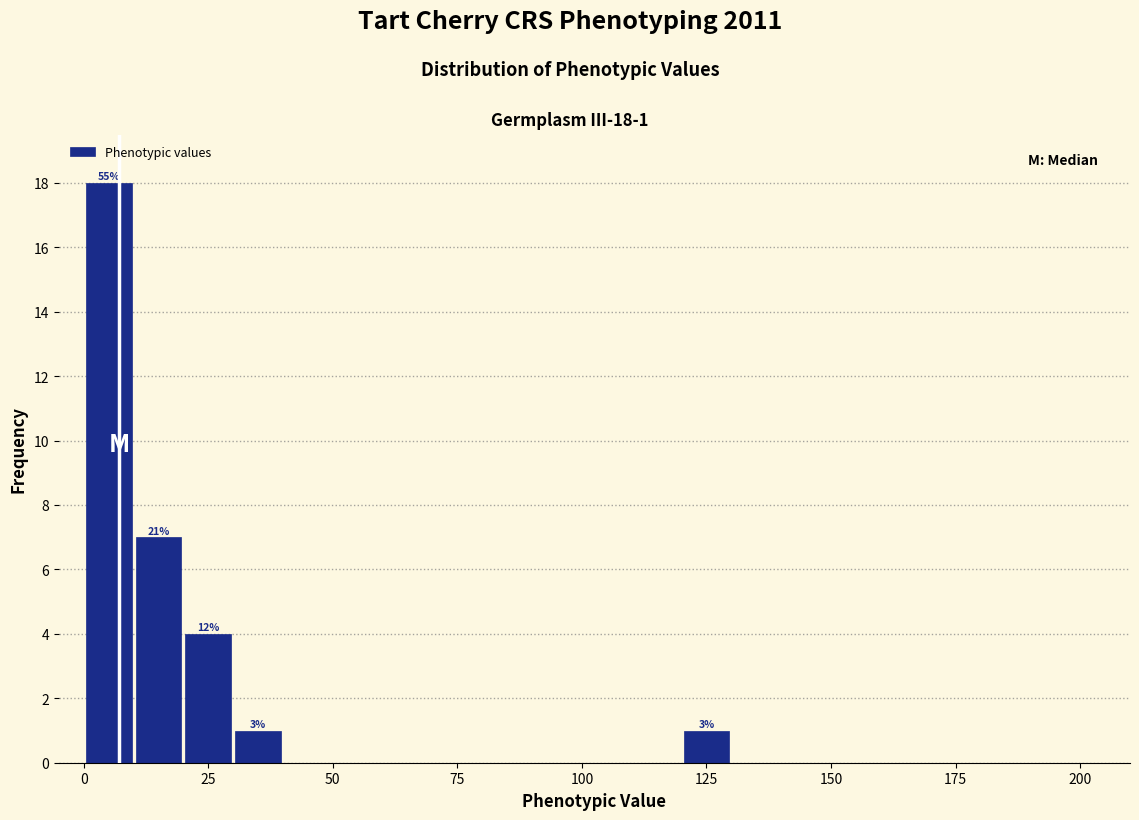

Around what value on the x-axis is the tallest bar? Give the approximate position of its centre, as read against the axis.

5